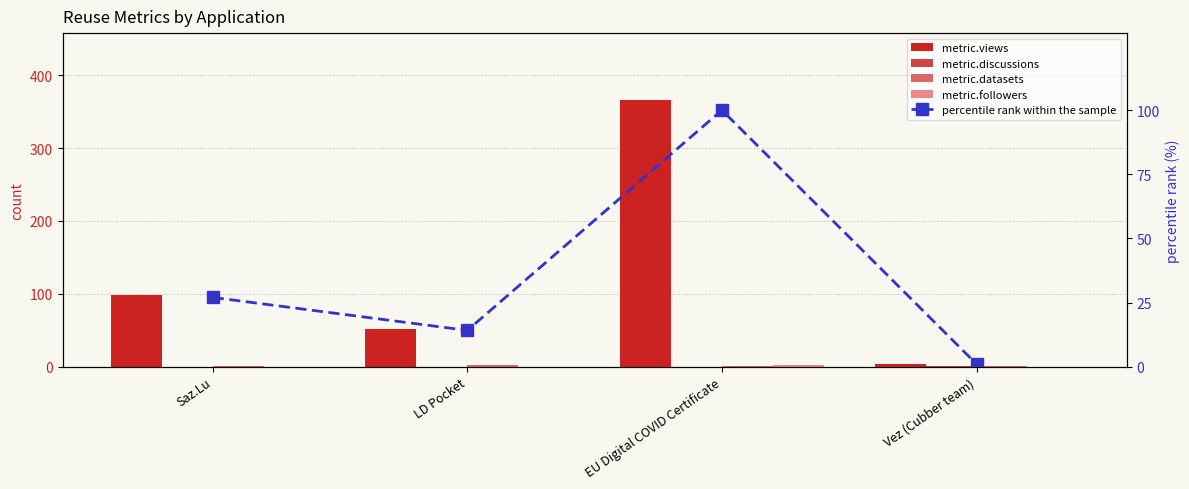

Where is metric.views nearest to the value 185?

Saz.Lu